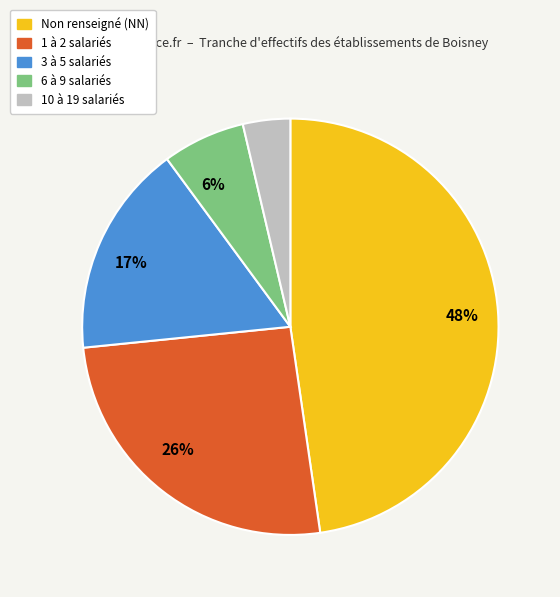

How many slices are in this pie chart?

5